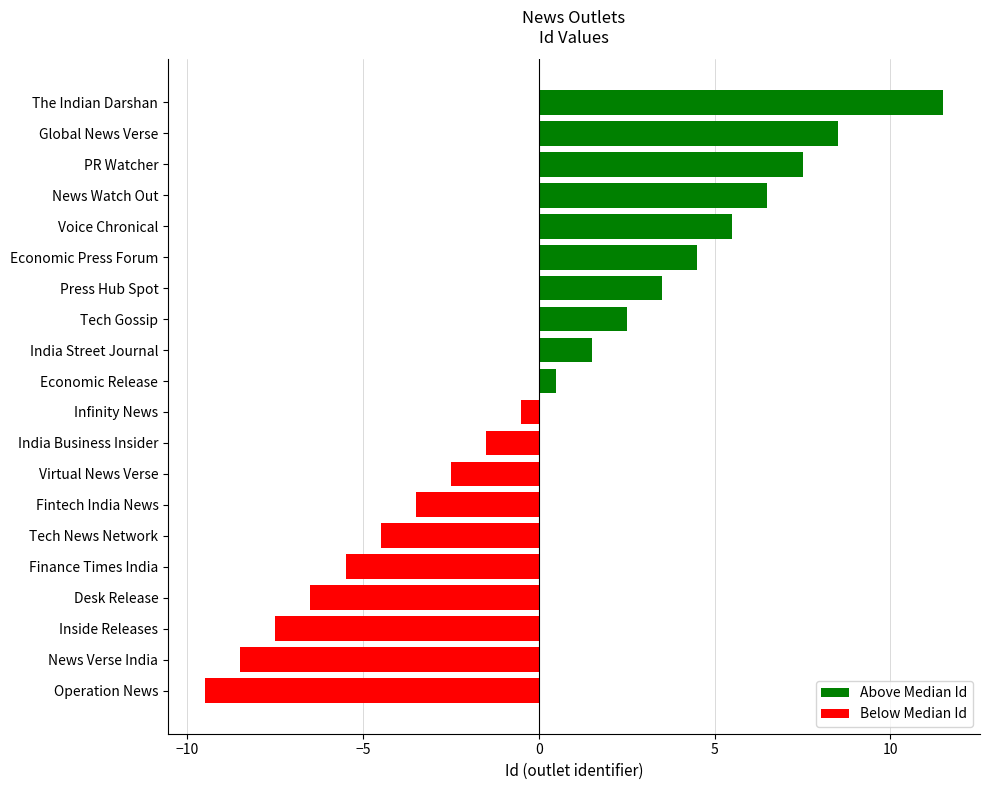

Are the bars grouped side by side (vs. stacked)?

Yes